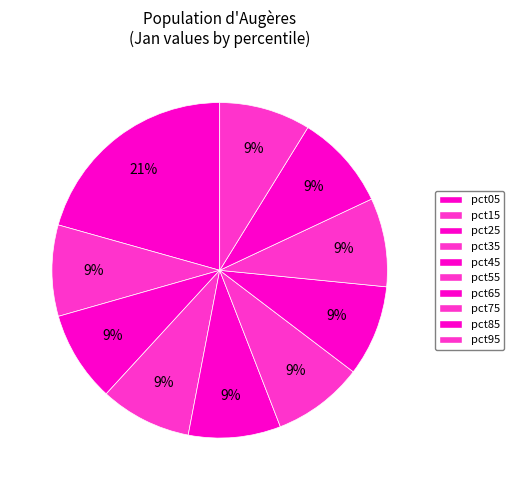

How many slices are in this pie chart?

10